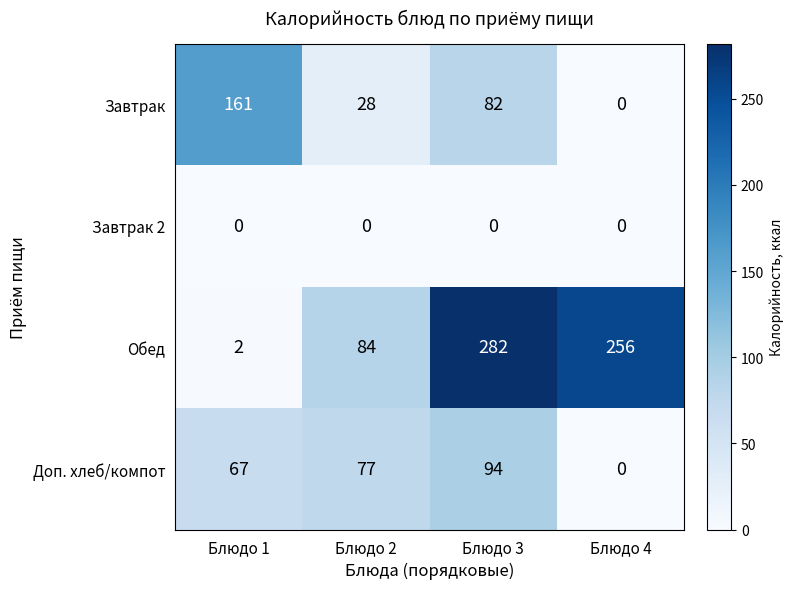

At how many categories does at least one series exceed 73?

4